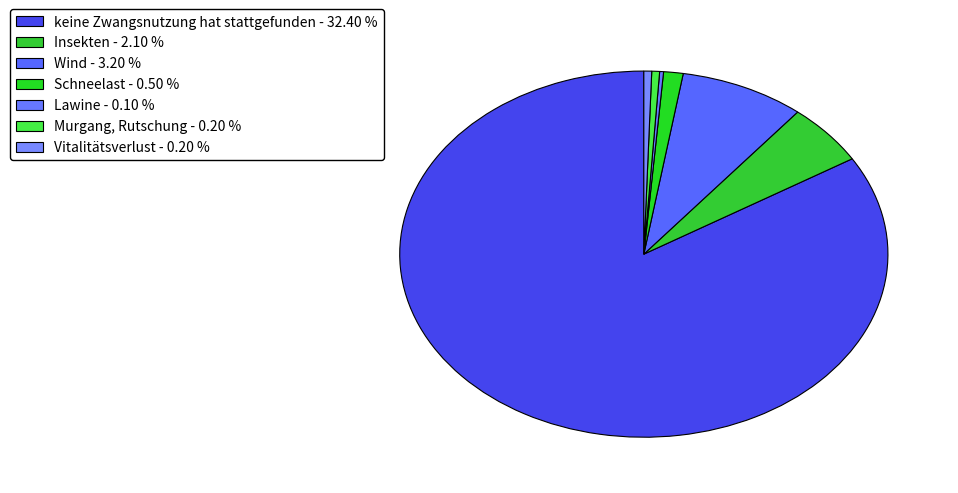

Which category has the biggest portion of the pie?

keine Zwangsnutzung hat stattgefunden